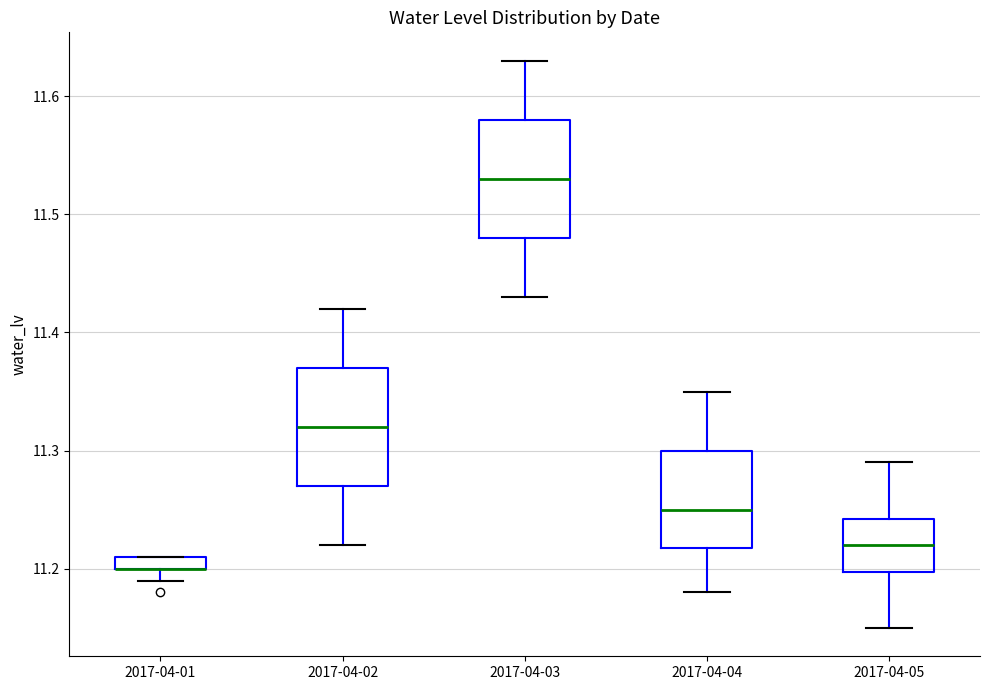

Where is the lower edge of the box for 2017-04-01 on the y-axis? The values are not printed on the chart, so give them approximately, as read against the axis.

11.20